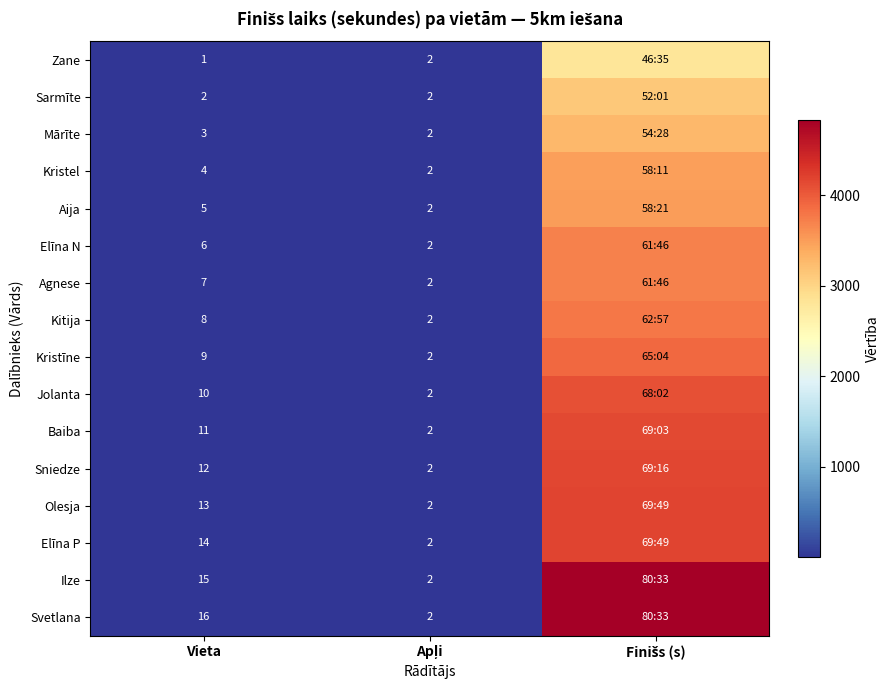

Which label corresponds to the smallest value in the chart?

Vieta